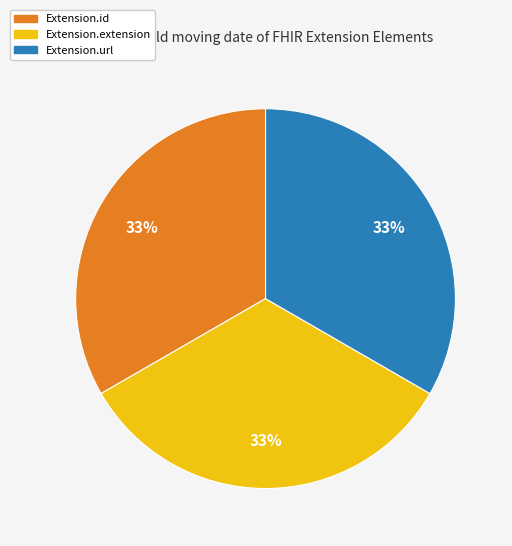

How many slices are in this pie chart?

3